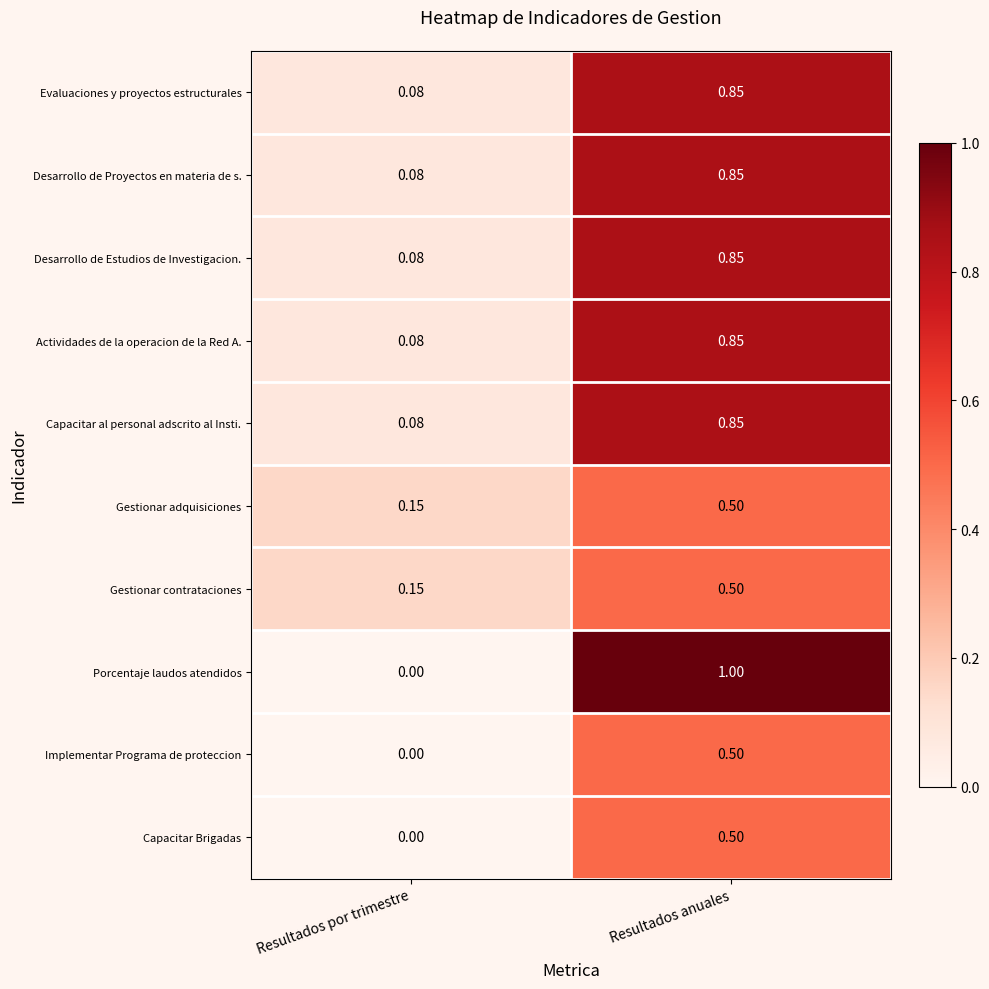

At which label does Porcentaje laudos atendidos reach its peak?

Resultados anuales